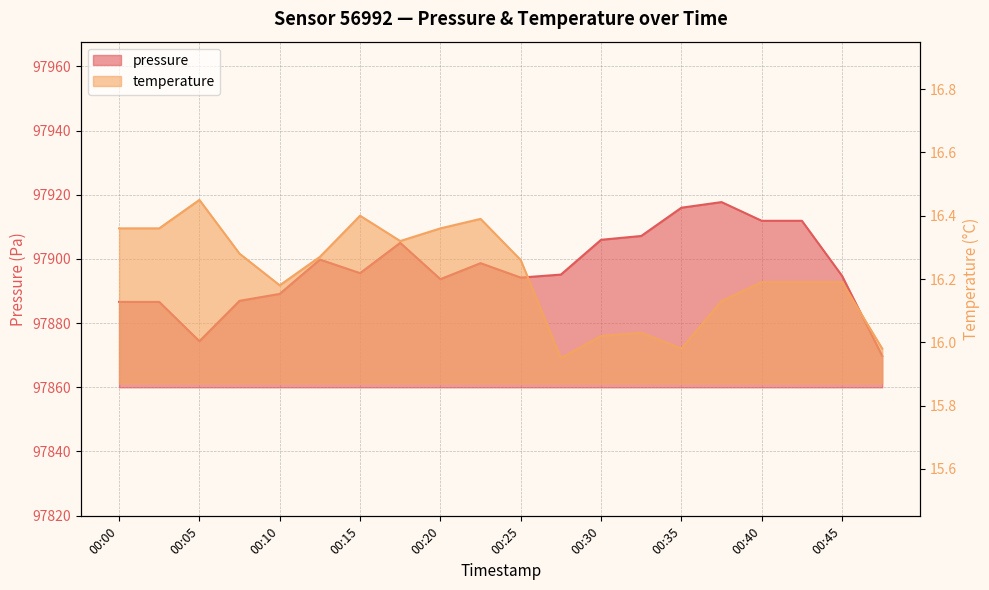

Which series has the largest total across all categories?

pressure